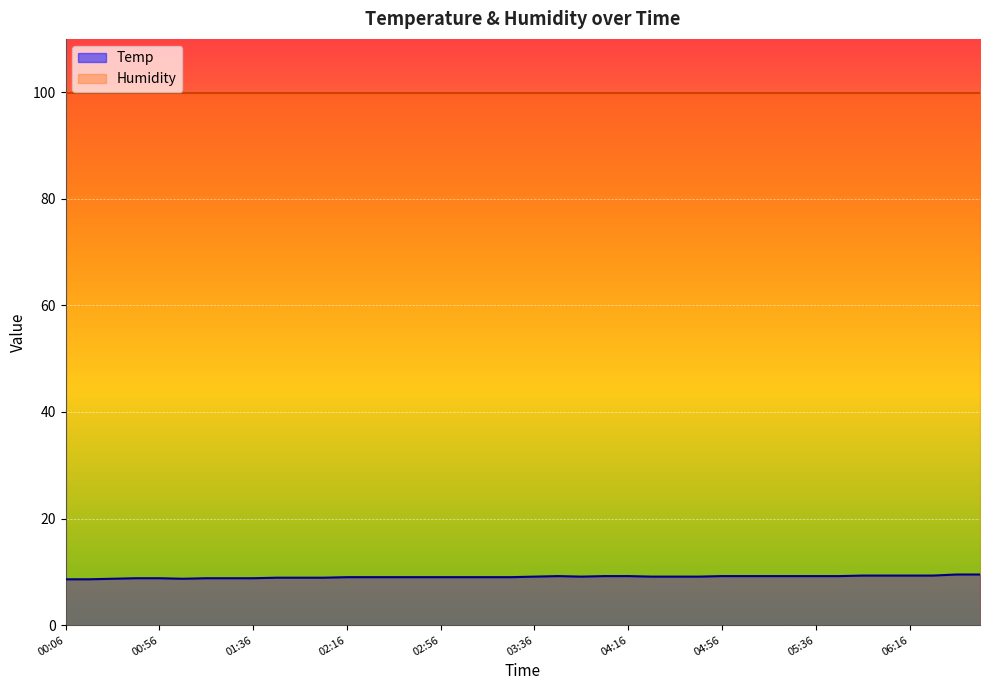

How many lines are shown in the chart?

2